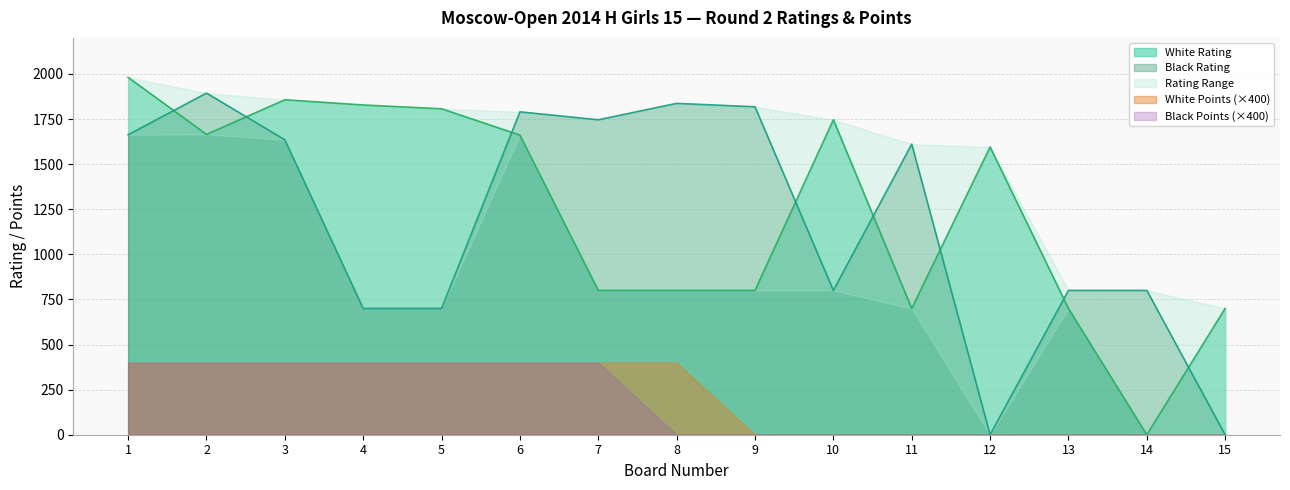

Where is the first local maximum for Black Rating?

2